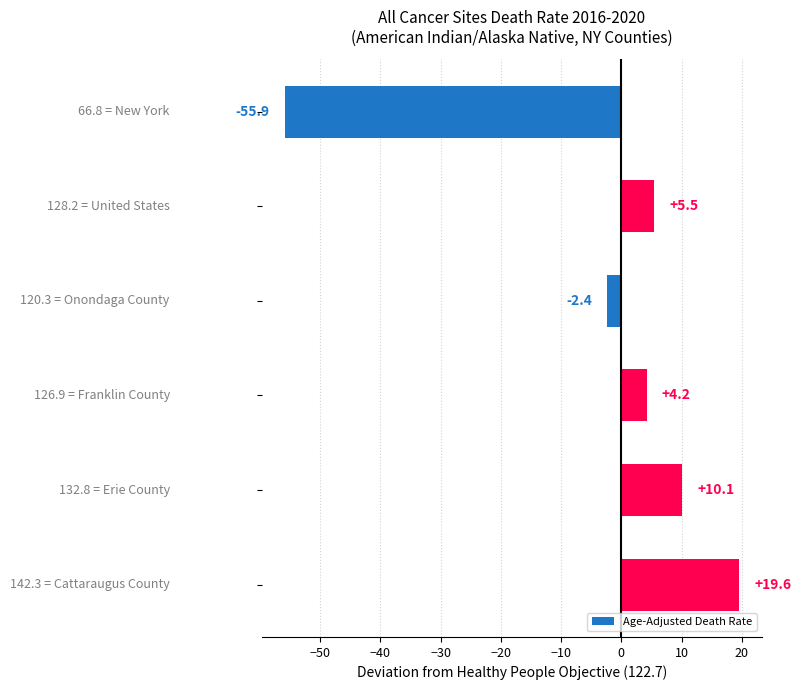

What is the smallest value displayed?

-55.9